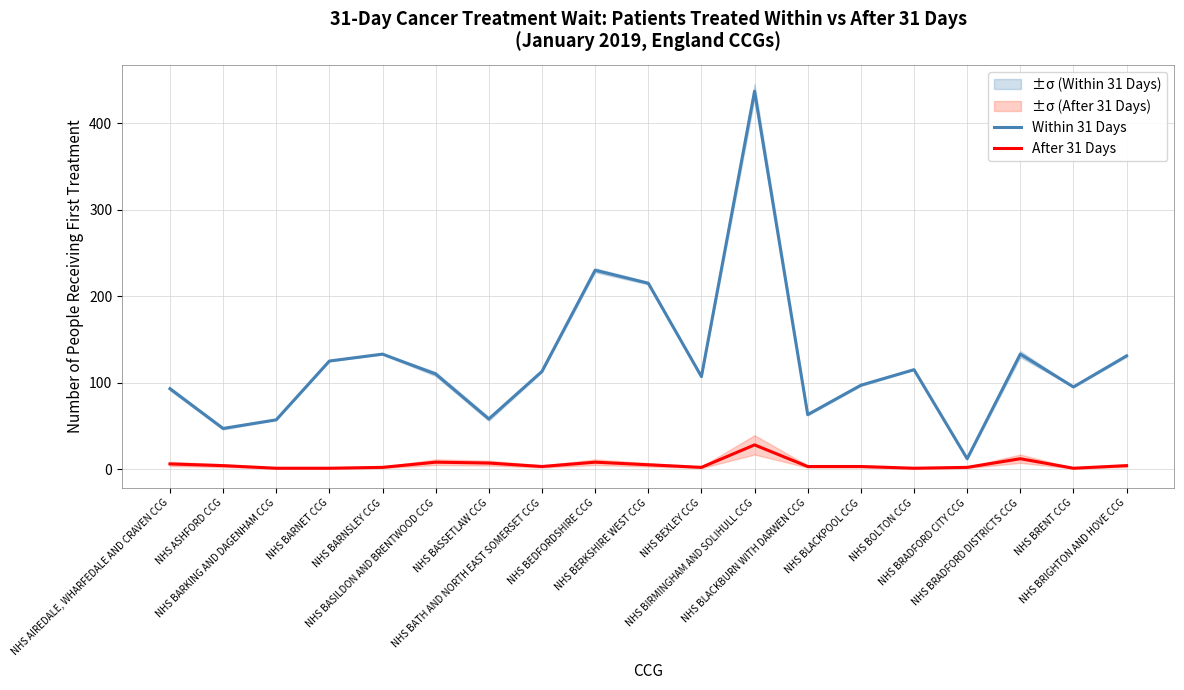

In After 31 Days, how many points are higher than both neighbors (excluding endpoints)?

4